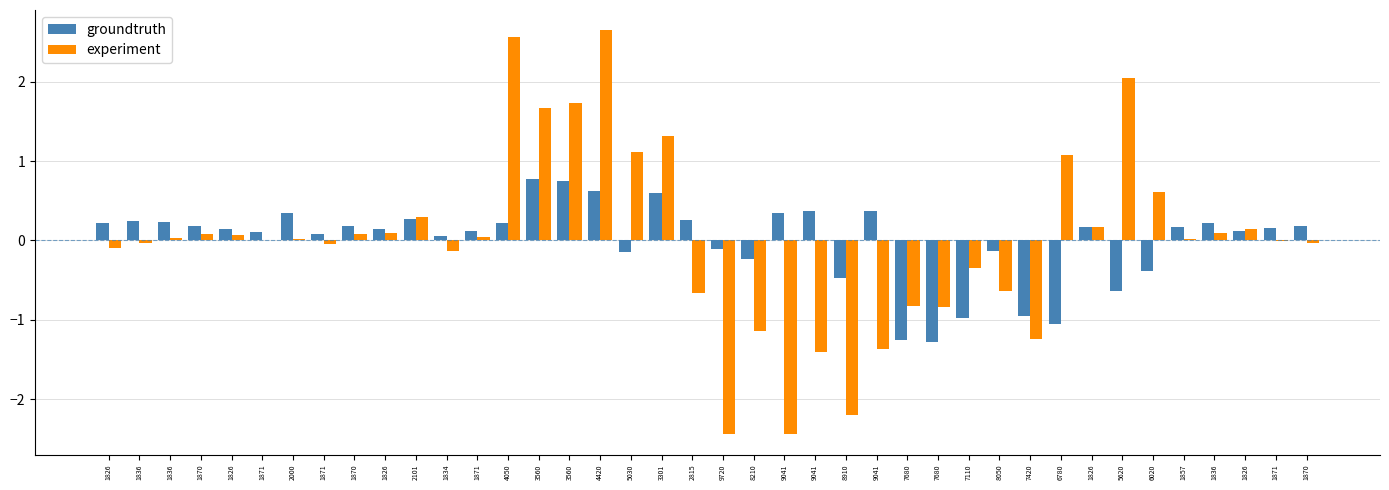

How many data points does each series have?

40